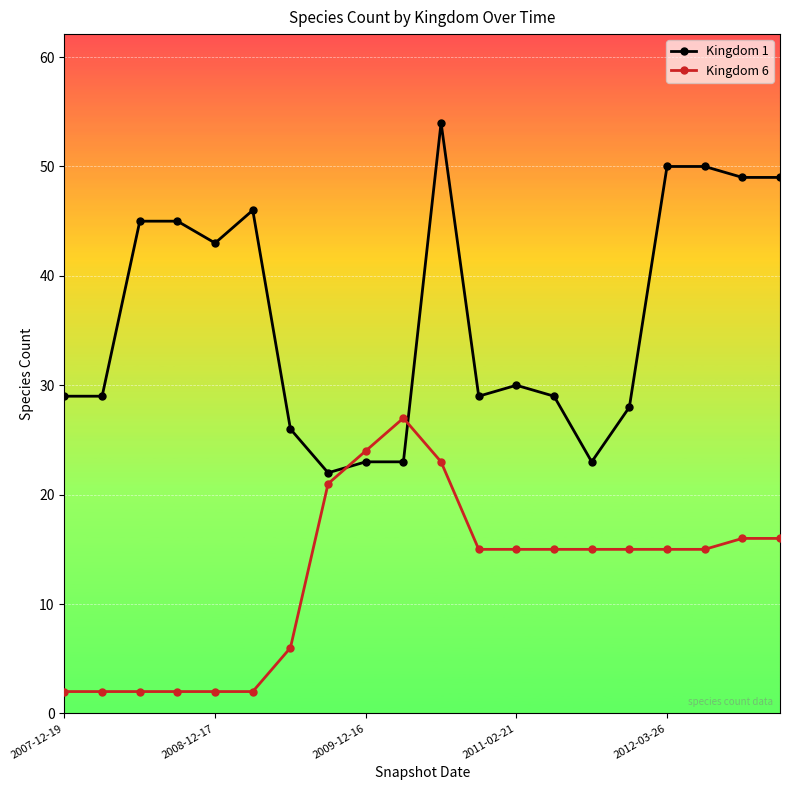

What is the difference between the maximum and minimum values in the Kingdom 1 series?

32